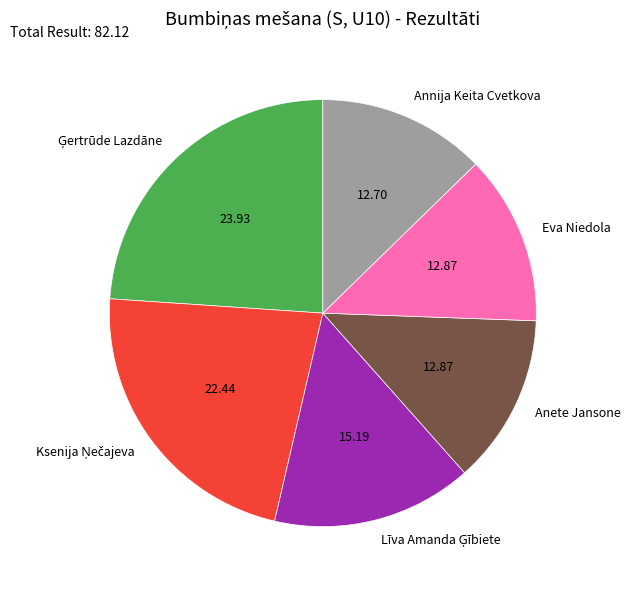

Is there a majority slice in this chart?

No